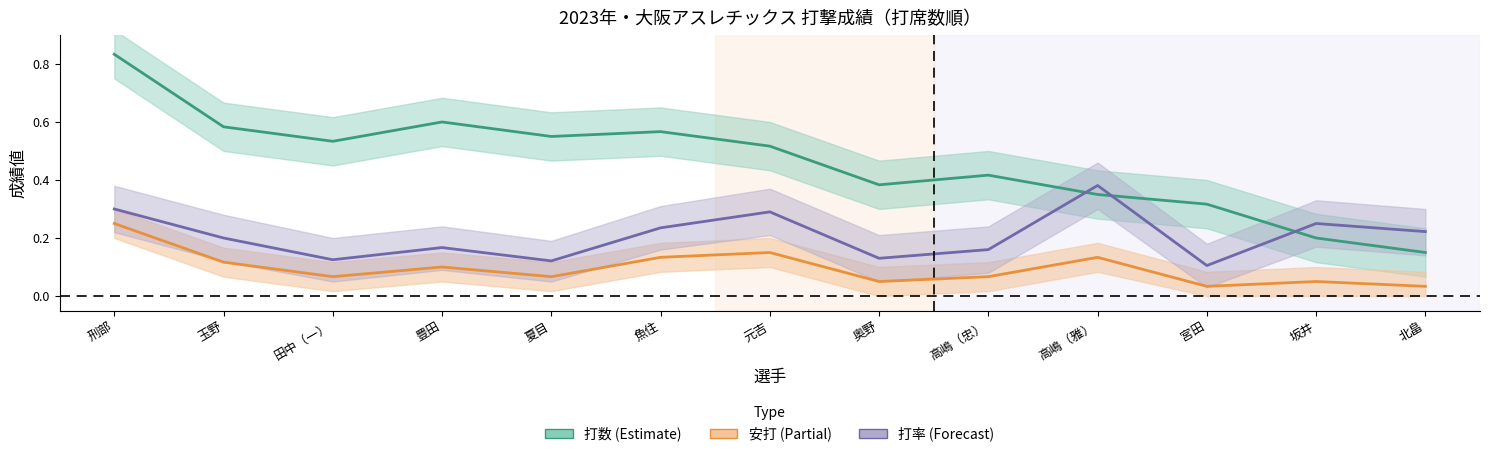

The value of 安打 (scaled) at 北畠 is 0.0. True or false?

True